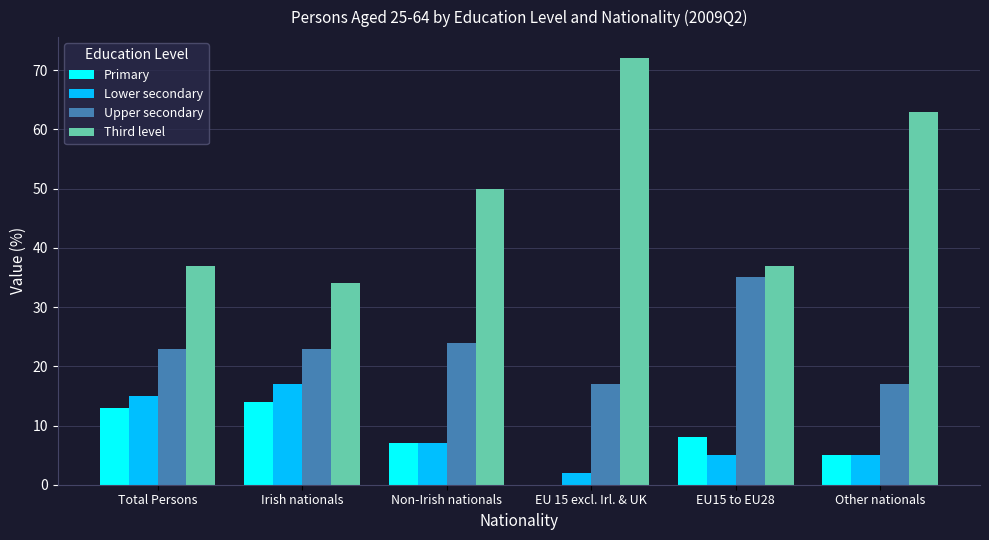

What is the sum of the Upper secondary values at Other nationals and EU 15 excl. Irl. & UK?

34